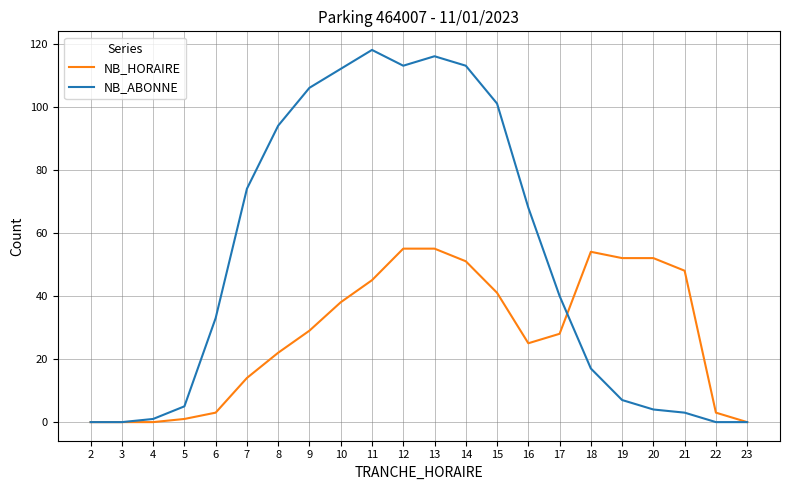

List the series in order of their peak value, lowest first.

NB_HORAIRE, NB_ABONNE